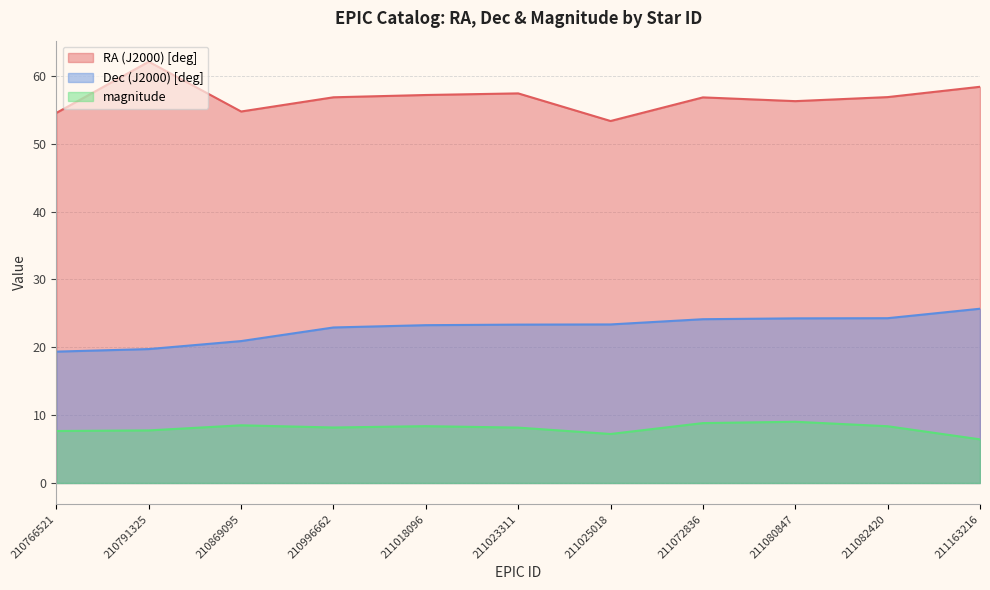

What is the difference between the Dec (J2000) [deg] values at 211080847 and 211018096?

1.0